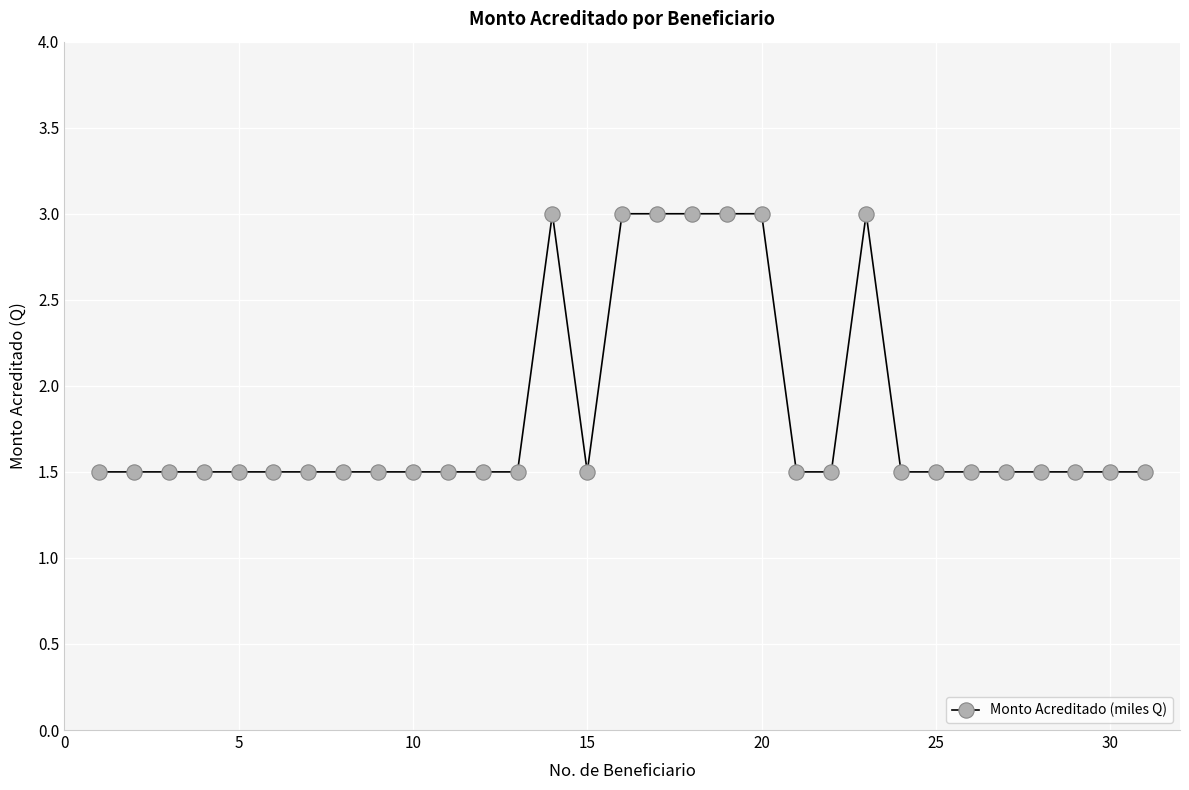

What is the difference between the maximum and minimum values?

1.5